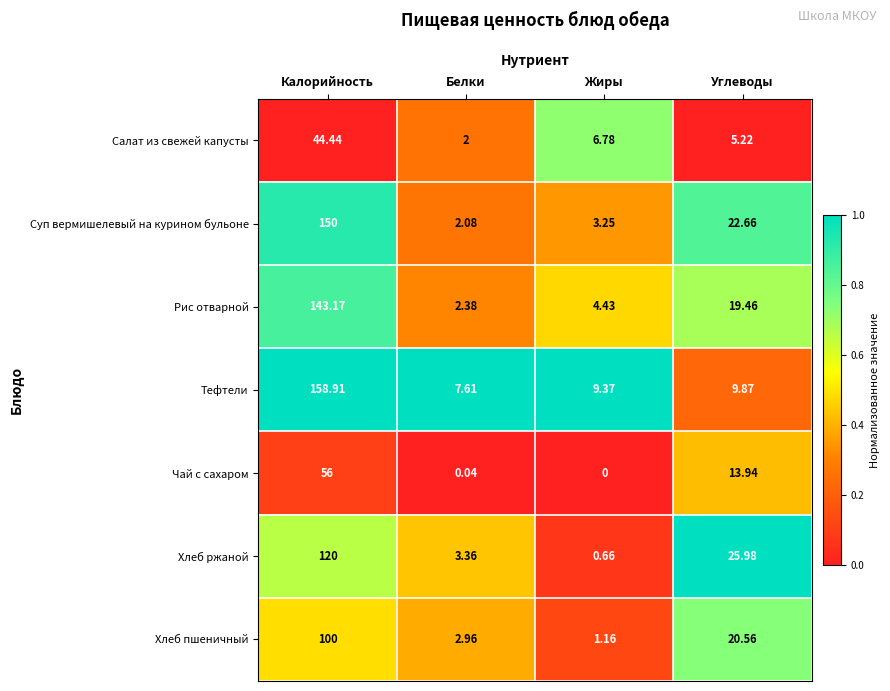

Which category has the lowest value in the Суп вермишелевый на курином бульоне series?

Белки